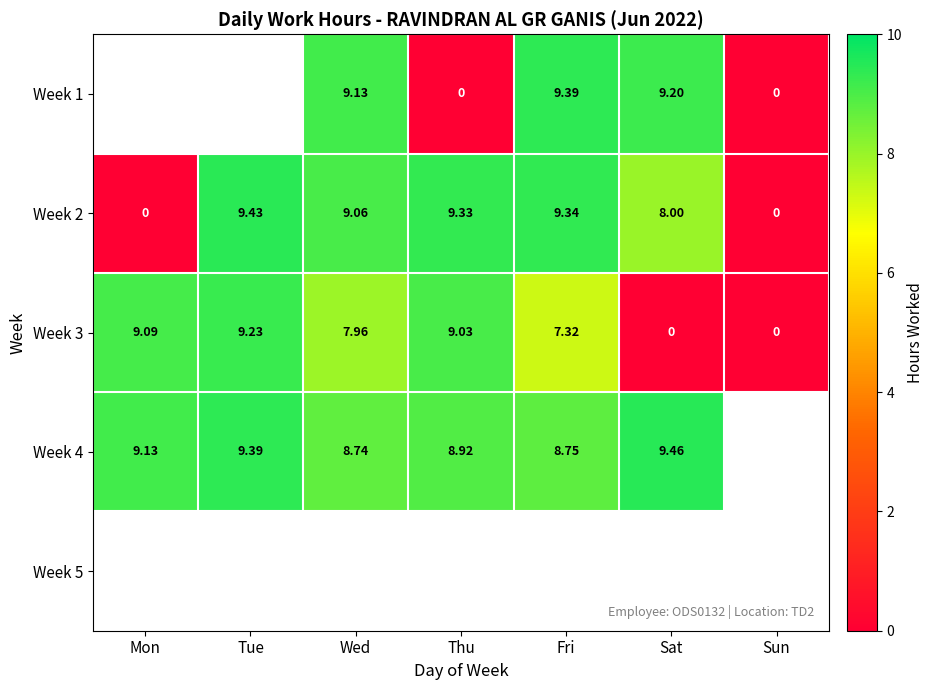

True or false: Week 2 has a value of 12.8 at Tue.

False